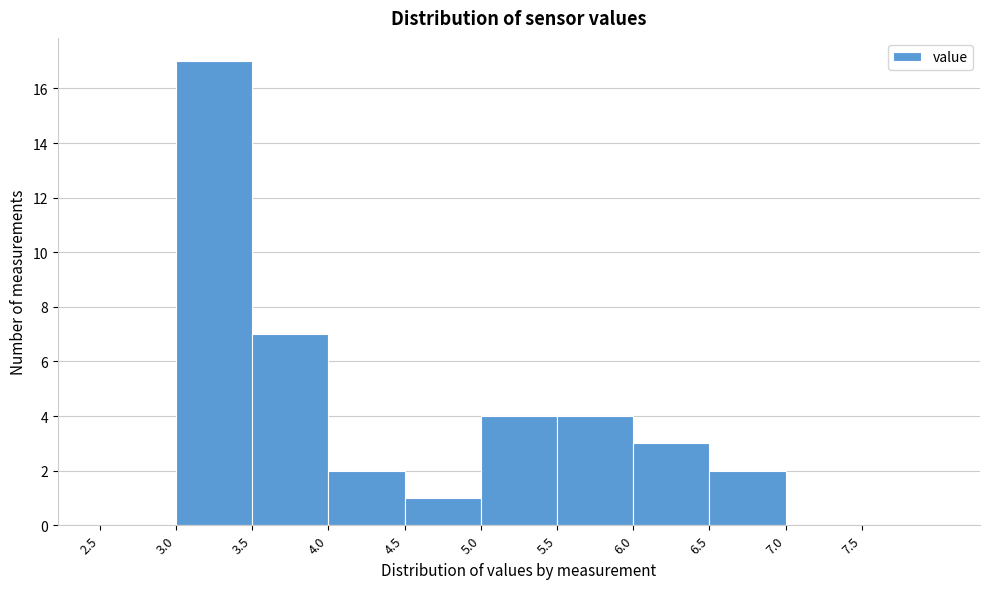

What is the height of the bar covering 4.5 to 5.0 on the x-axis? The values are not printed on the chart, so give them approximately, as read against the axis.

1